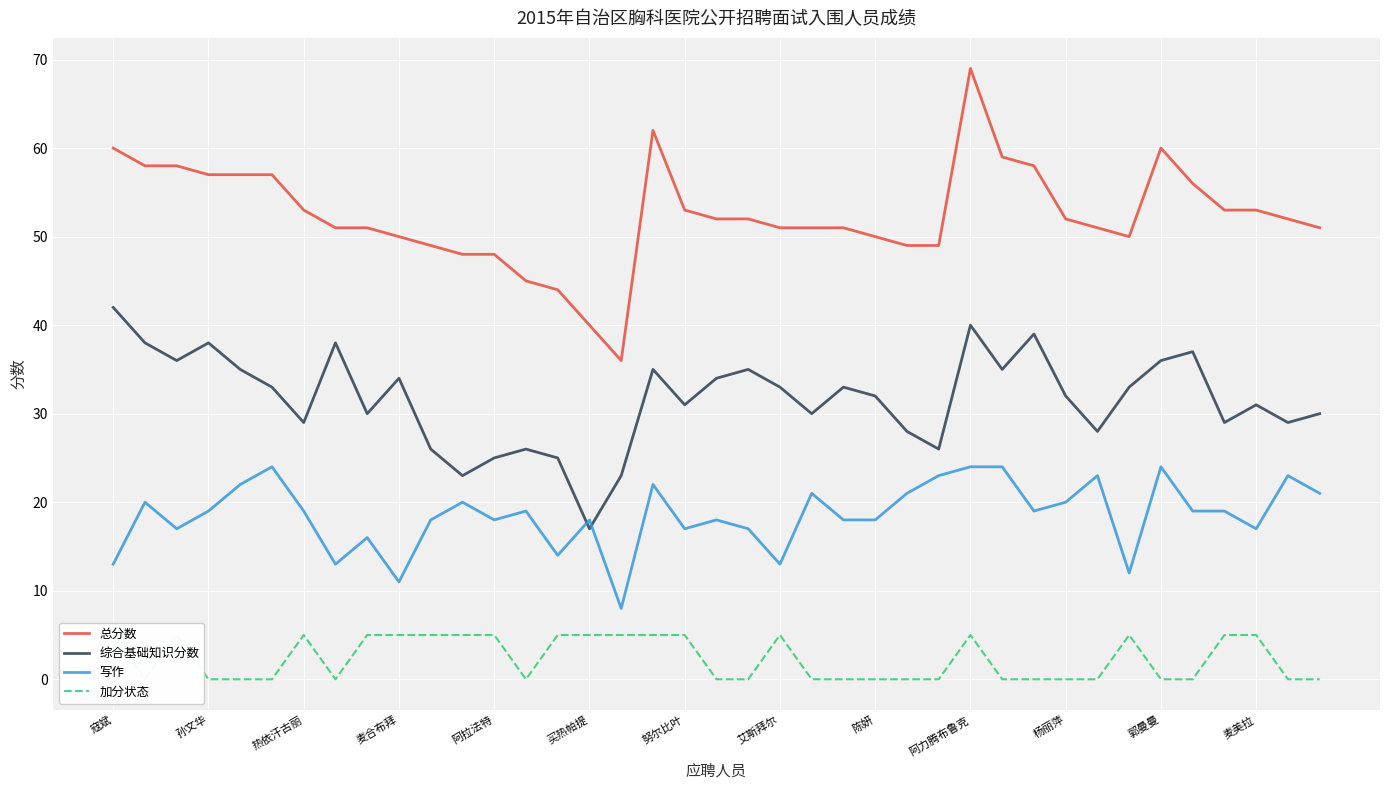

Which series has the widest spread of values?

总分数